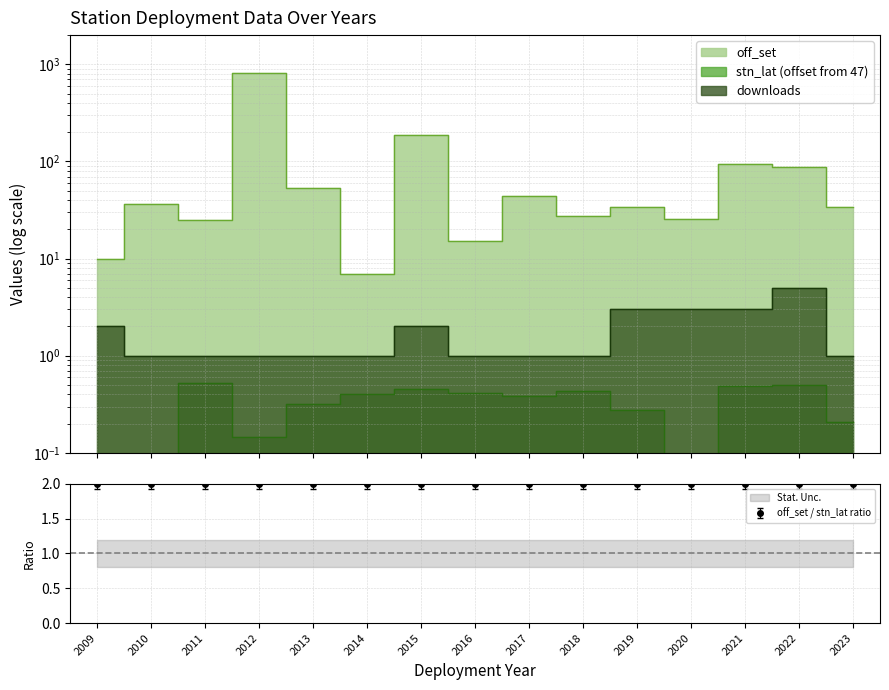

How many data points in off_set are less than 34?

7